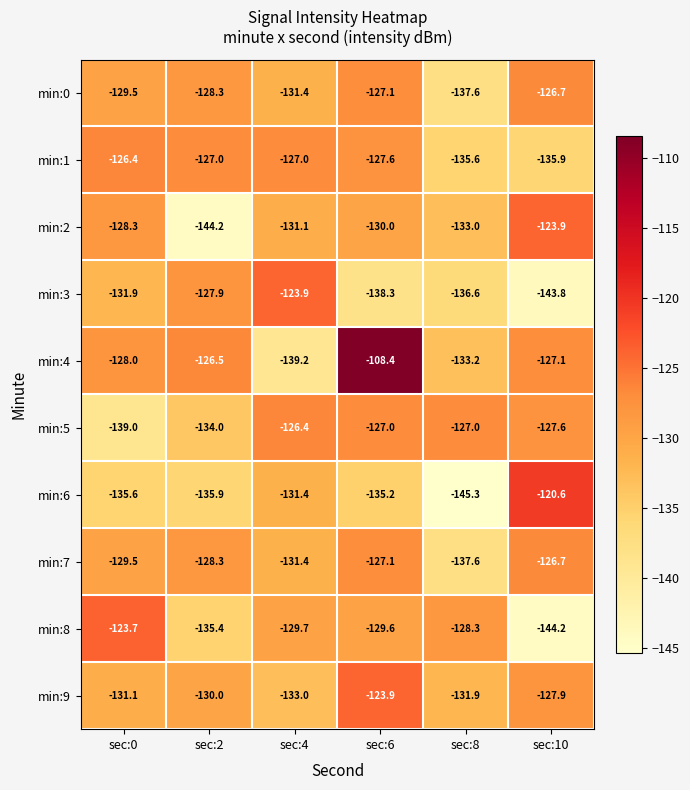

How many data points does each series have?

6